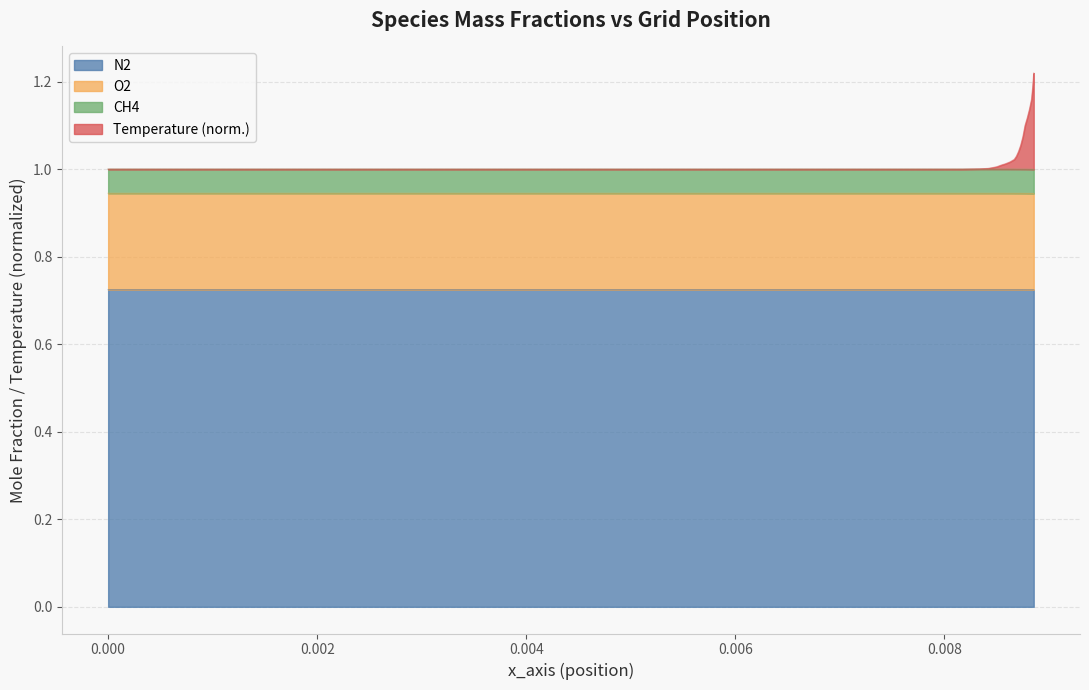

Which series has the largest range (max minus min)?

Temperature